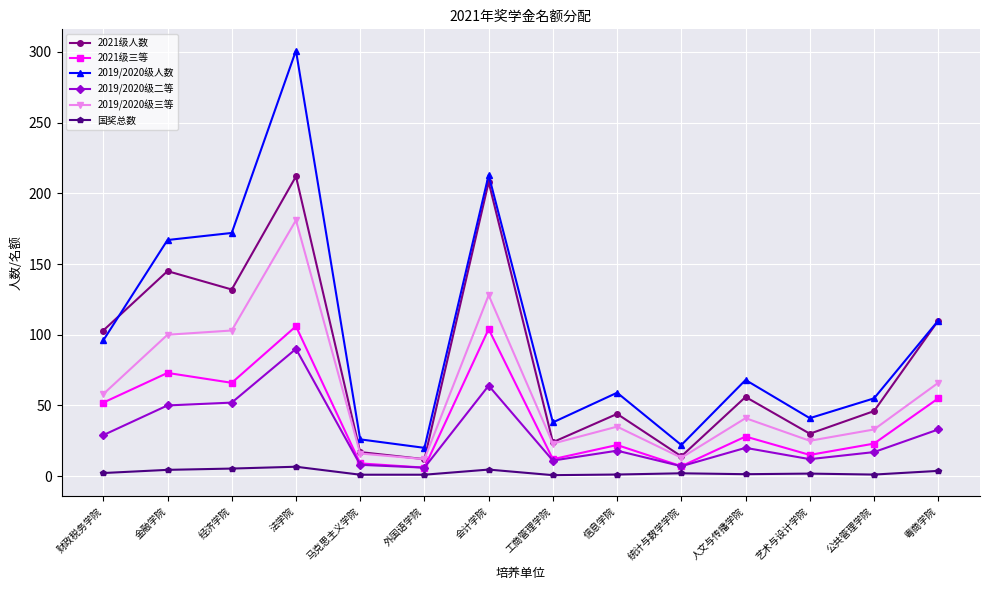

Where does the 2019/2020级人数 series first go above 68?

财政税务学院